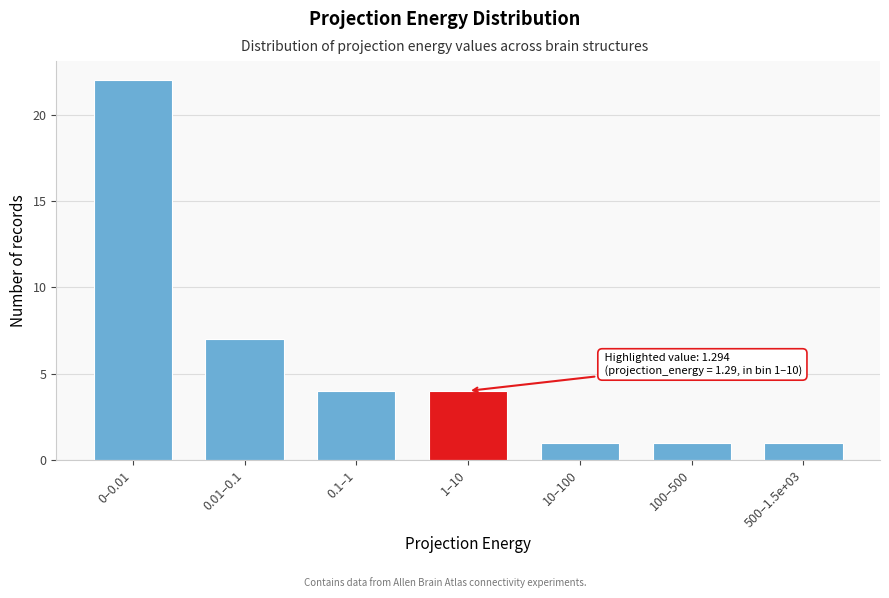

Reading right to left, list all the values displayed in this chart.

1	1	1	4	4	7	22